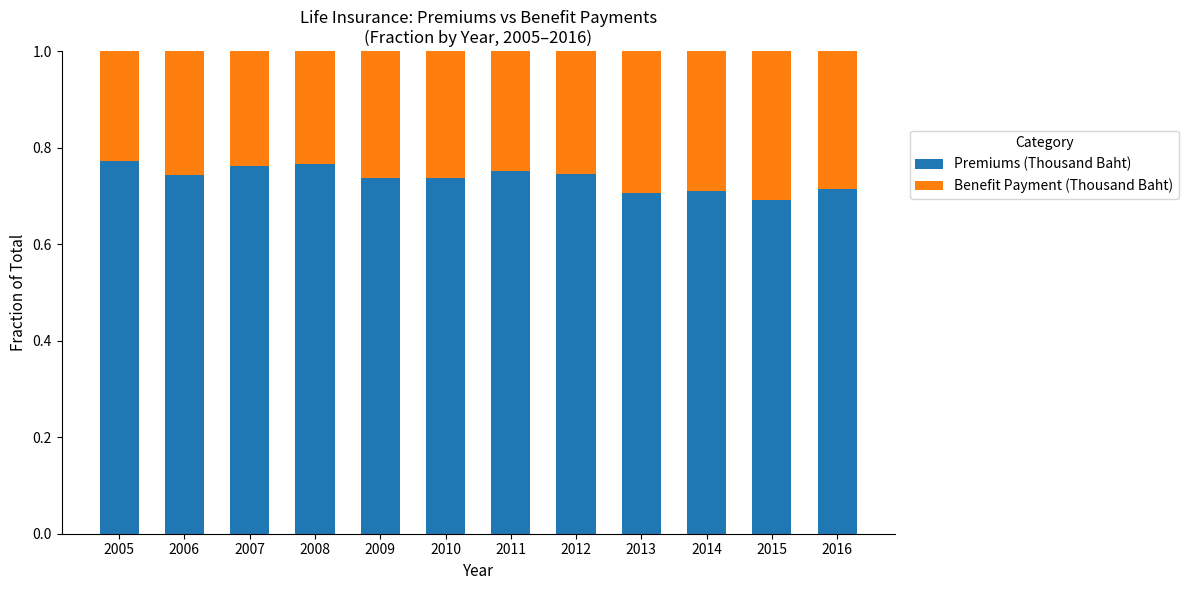

Are the bars horizontal?

No